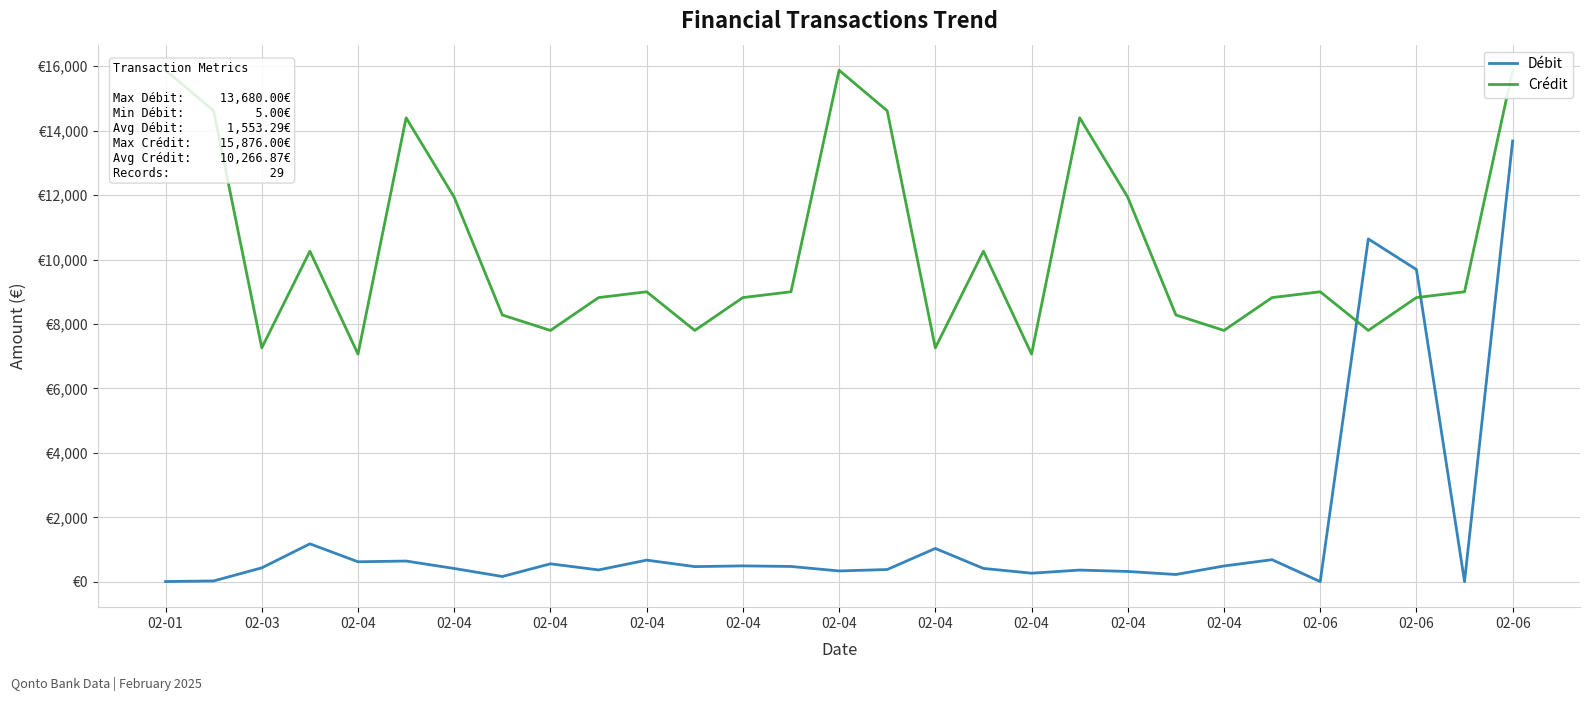

How many data points does each series have?

29